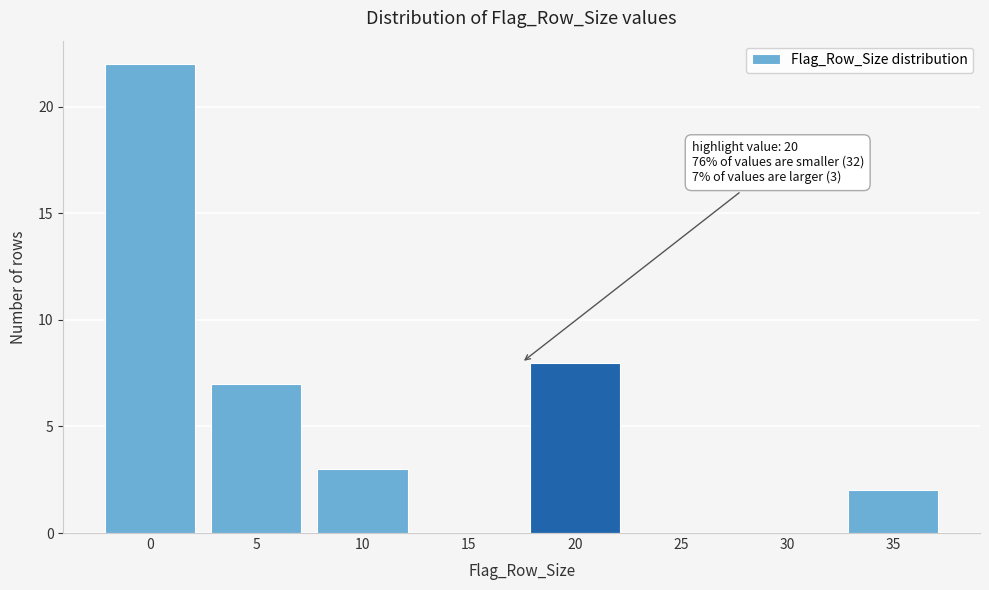

Reading right to left, what are all the values shown in this chart?

35=2	30=0	25=0	20=8	15=0	10=3	5=7	0=22